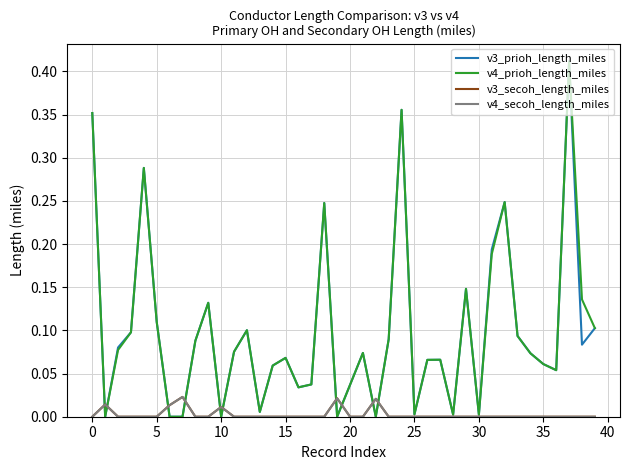

Which series has the largest range (max minus min)?

v3_prioh_length_miles